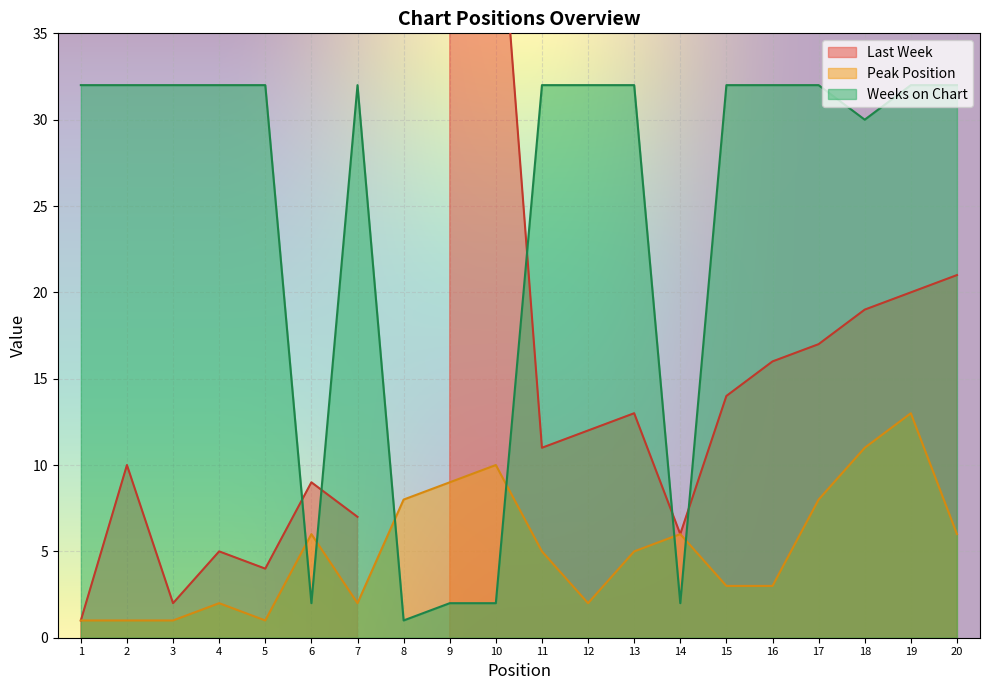

What is the average value of the Weeks on Chart series?

24